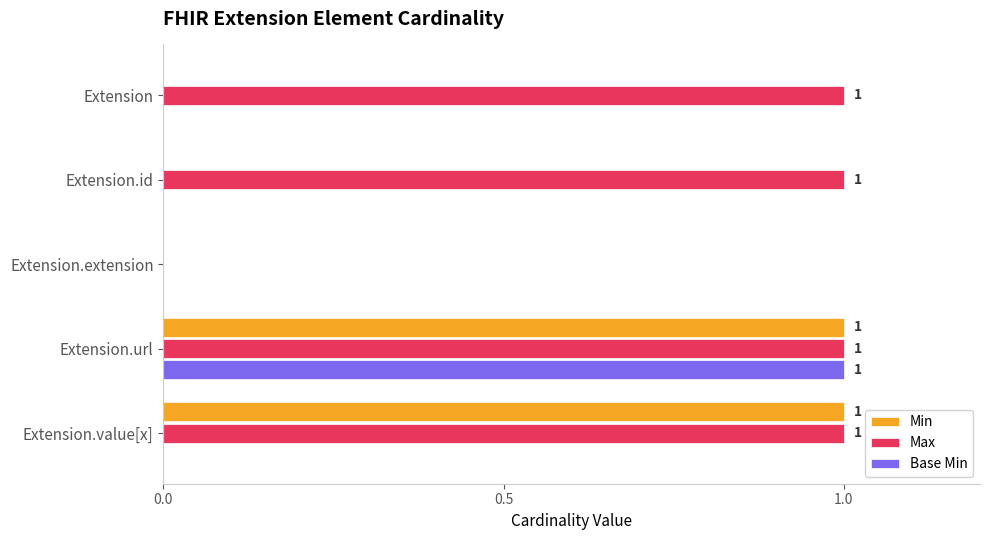

At which category is the sum across all series the highest?

Extension.url